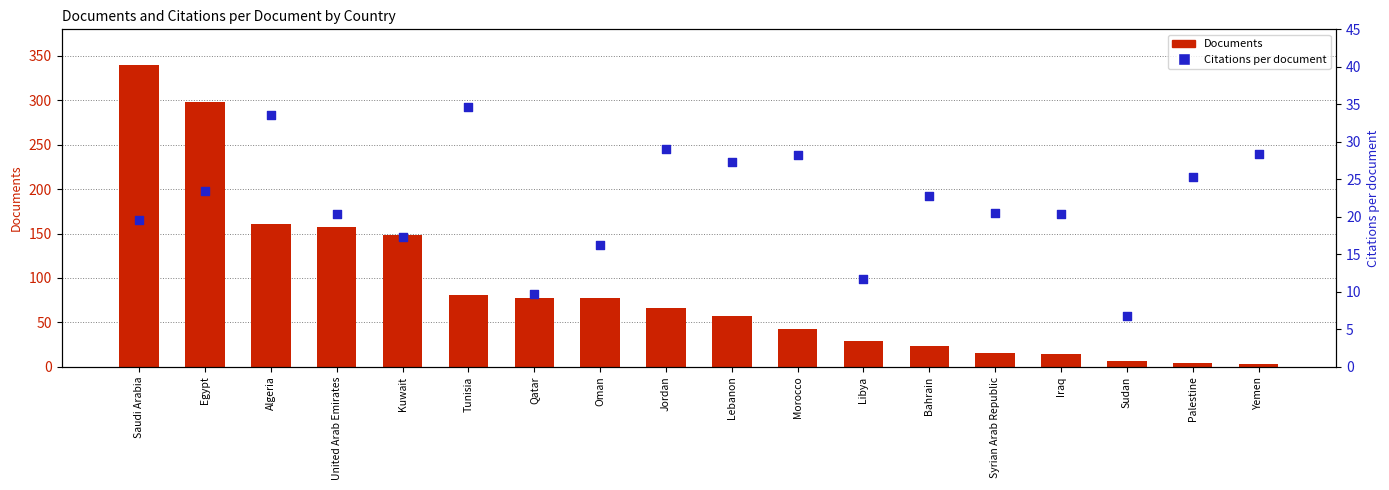

What is the total value across all series at Oman?

93.3